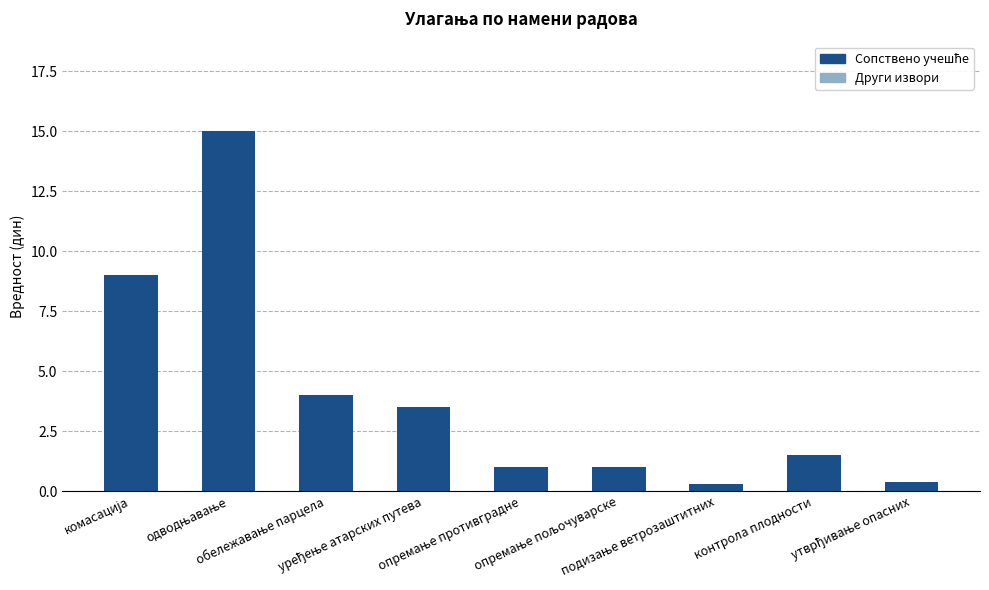

What is the difference between the maximum and minimum values?

14.7